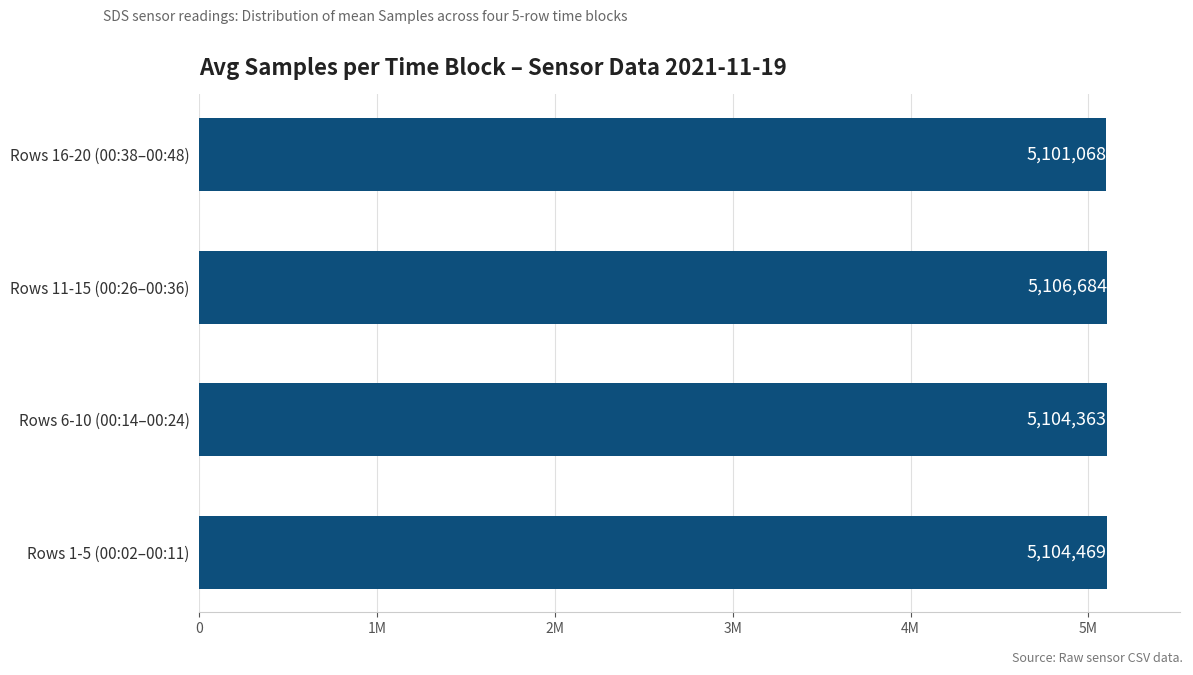

What is the minimum value shown in the chart?

5101068